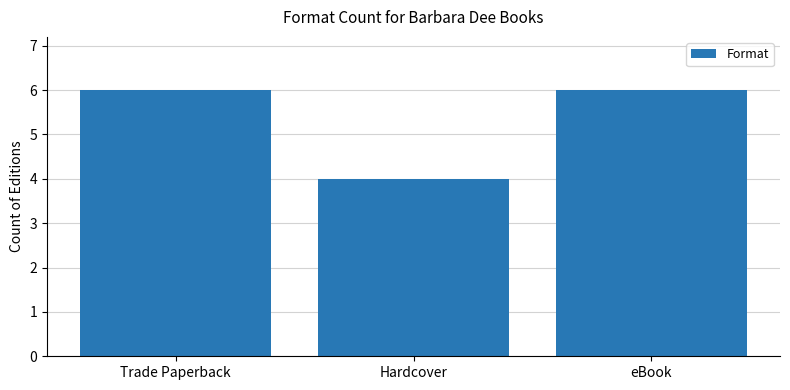

What is the sum of the values at Hardcover and Trade Paperback?

10